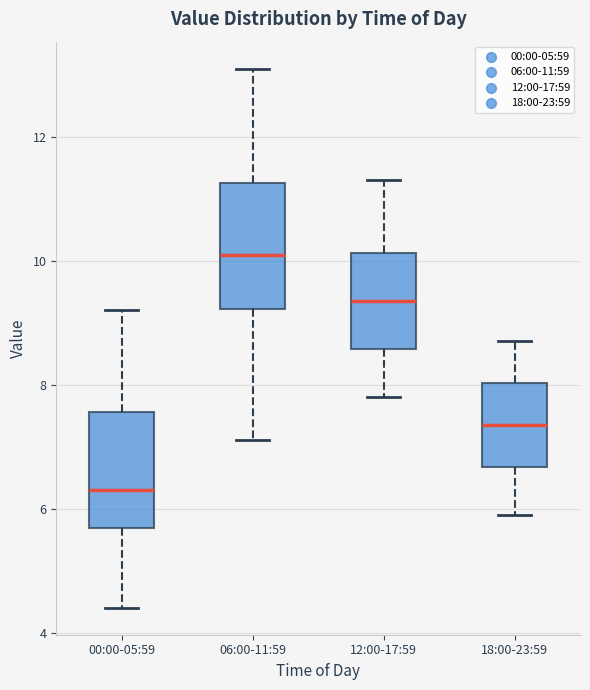

Which box has the lowest median line?

00:00-05:59